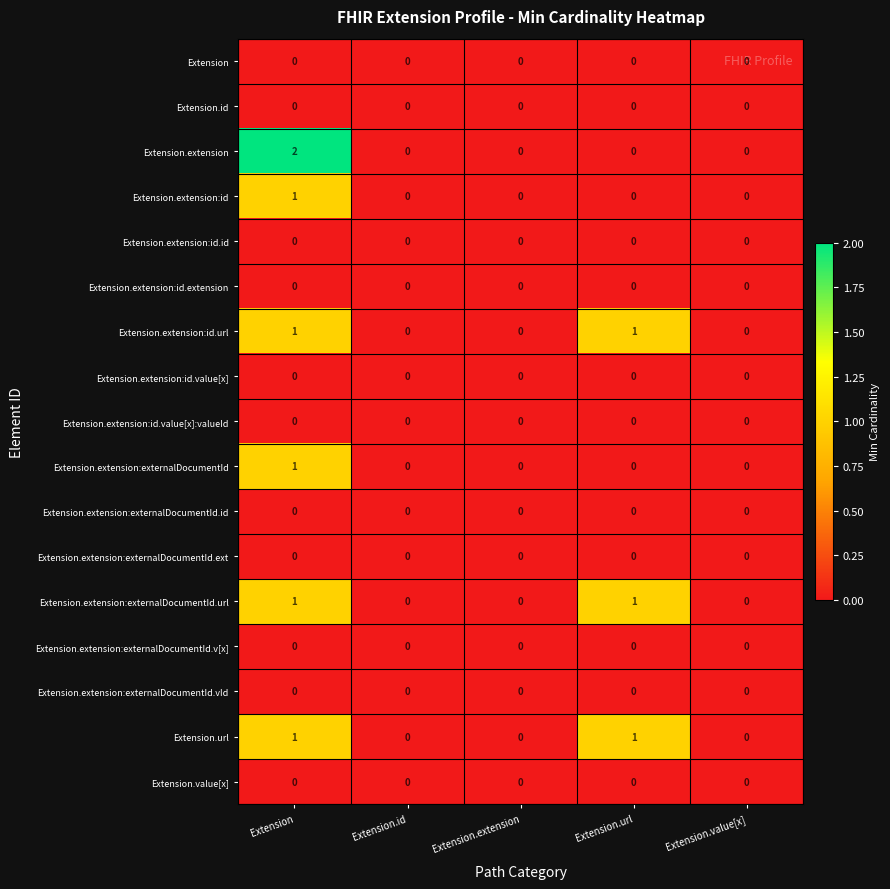

The value of Extension.extension:id.value[x]:valueId at Extension.url is 0. True or false?

True